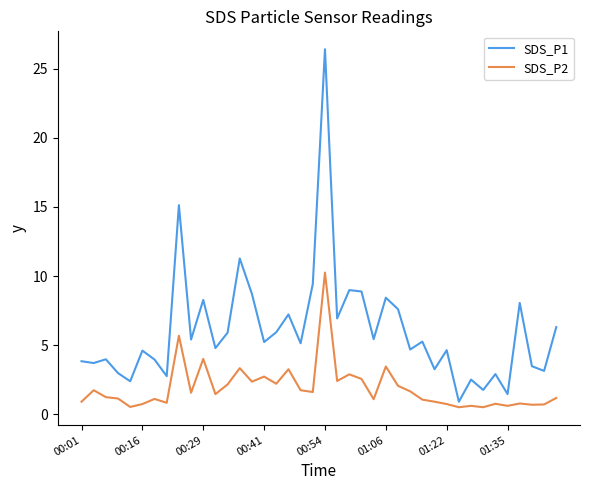

What is the maximum value shown in the chart?

26.4